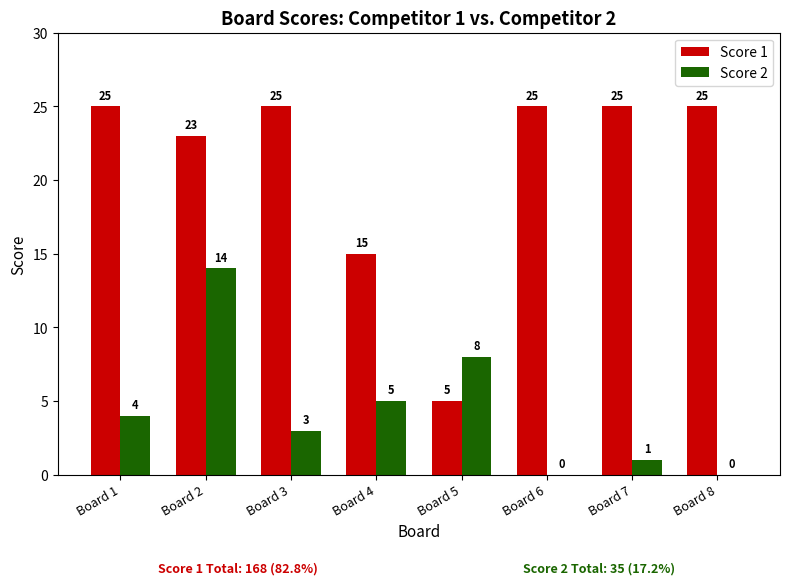

Reading left to right, transcribe all the data shown in this chart.

Score 1: 25	23	25	15	5	25	25	25
Score 2: 4	14	3	5	8	0	1	0